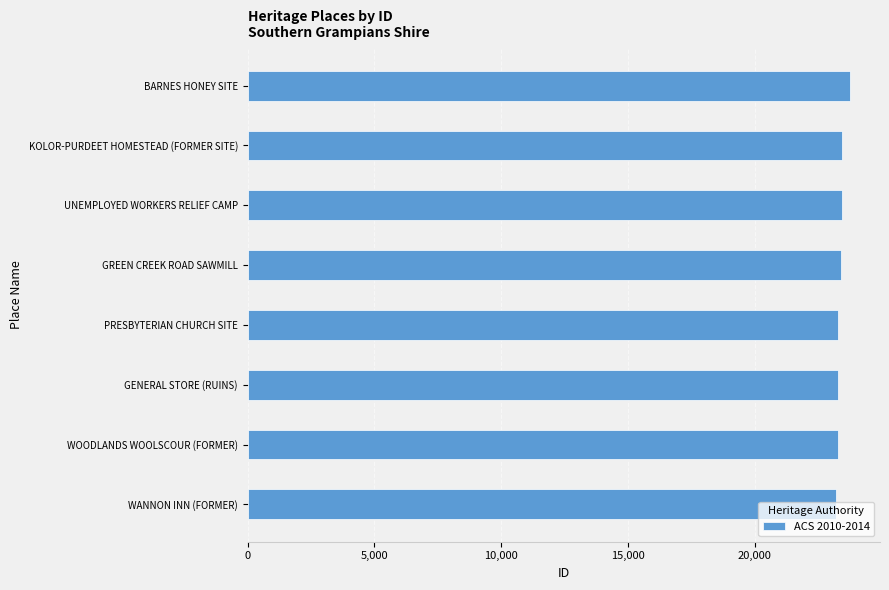

What is the ratio of the value at GREEN CREEK ROAD SAWMILL to the value at BARNES HONEY SITE?

1.0